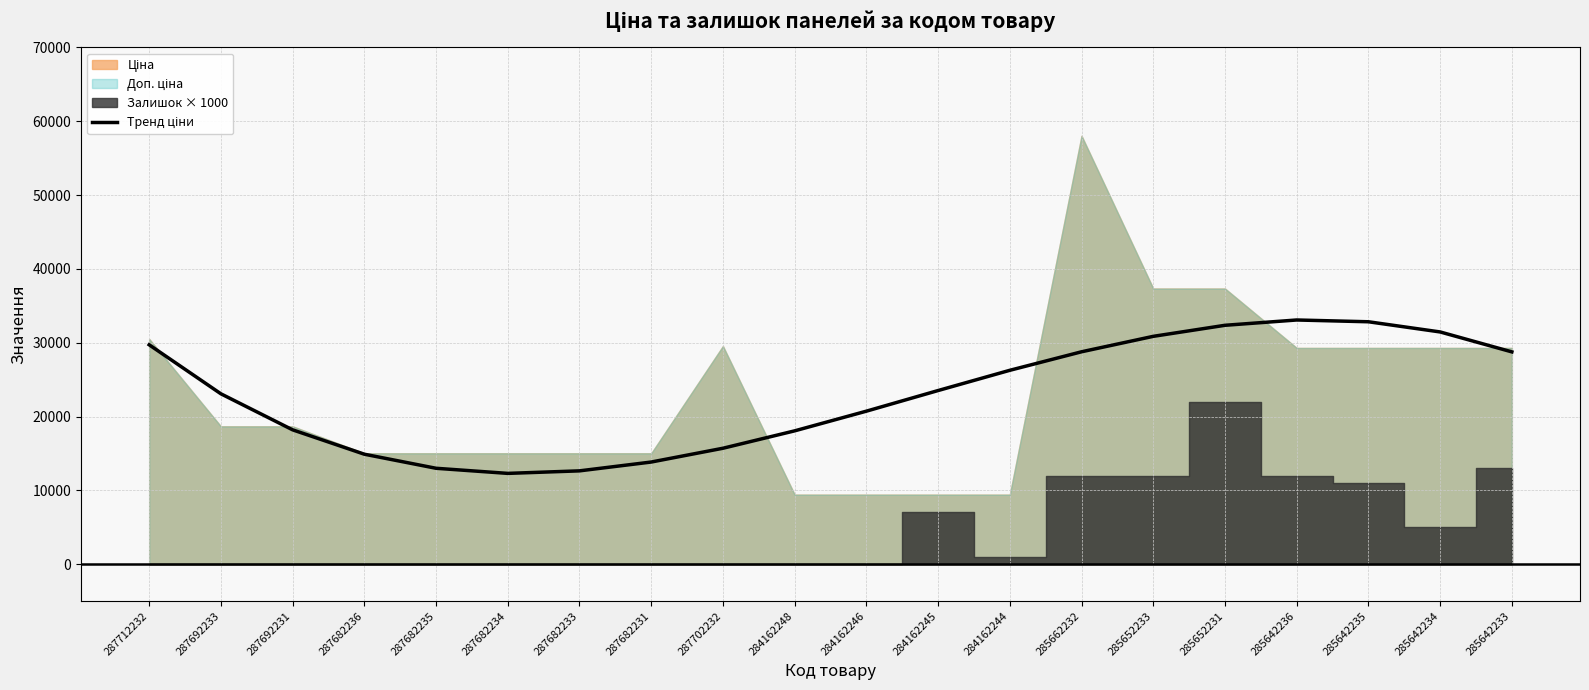

How many data points does each series have?

20